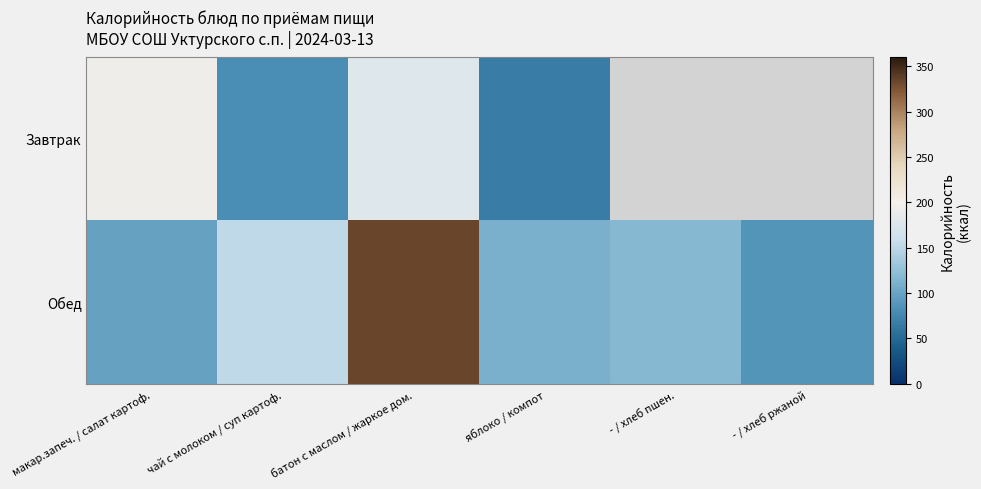

List the series in order of their peak value, lowest first.

Завтрак, Обед